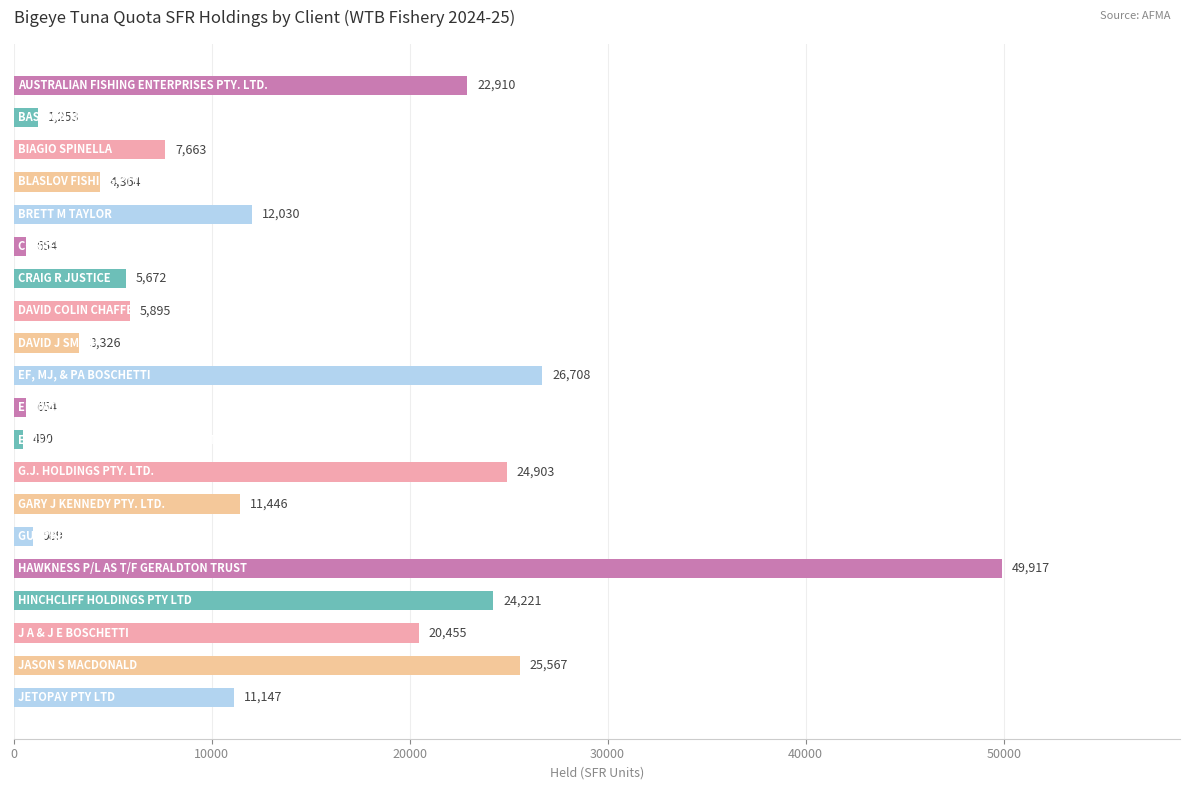

What is the sum of all values?

260264